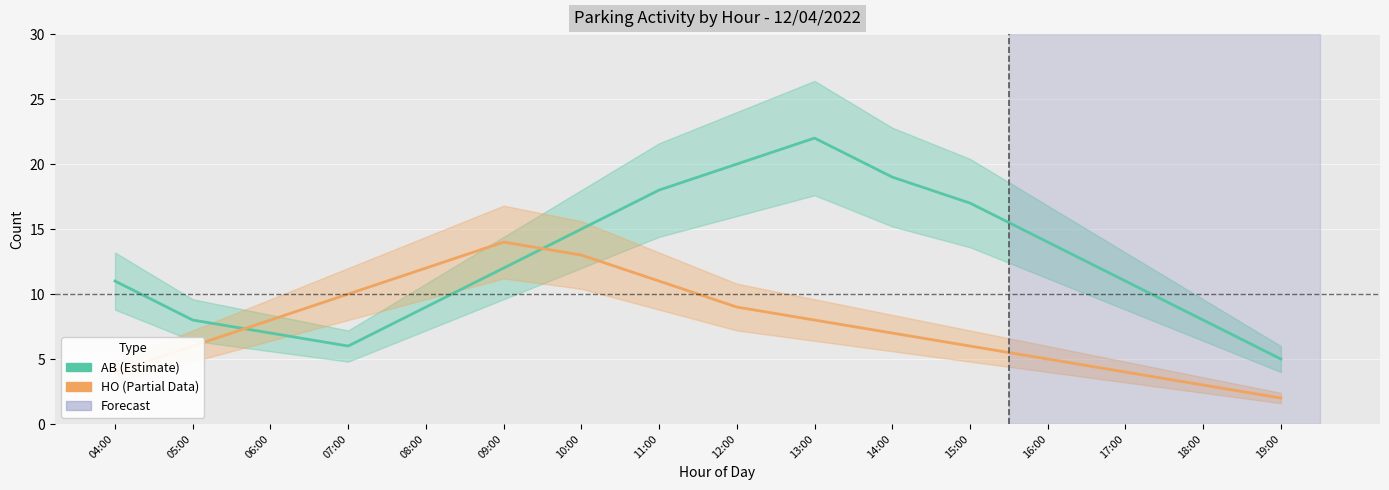

How many lines are shown in the chart?

2